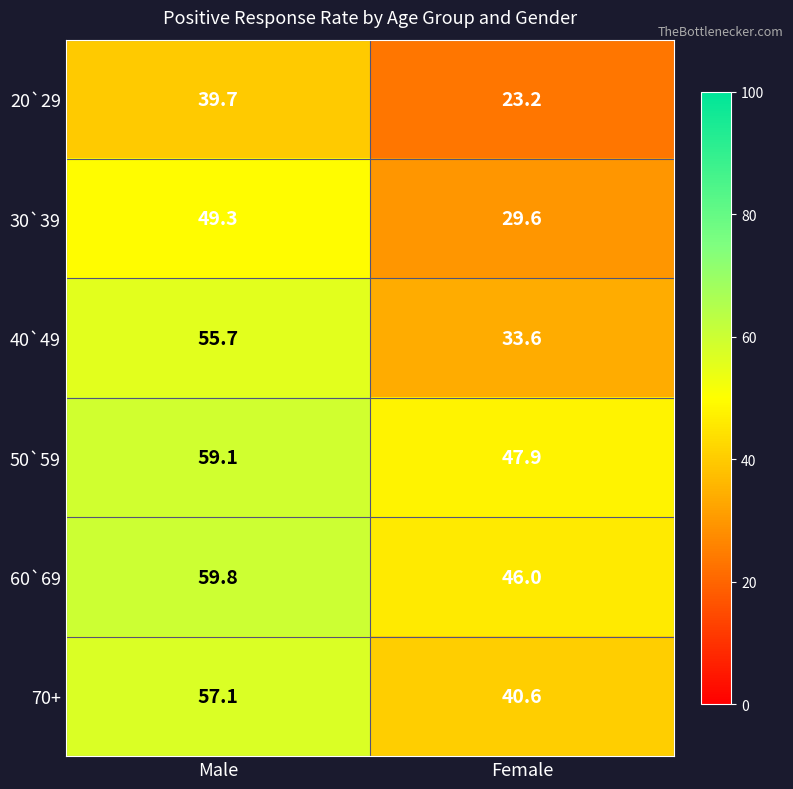

At how many categories does at least one series exceed 24?

2